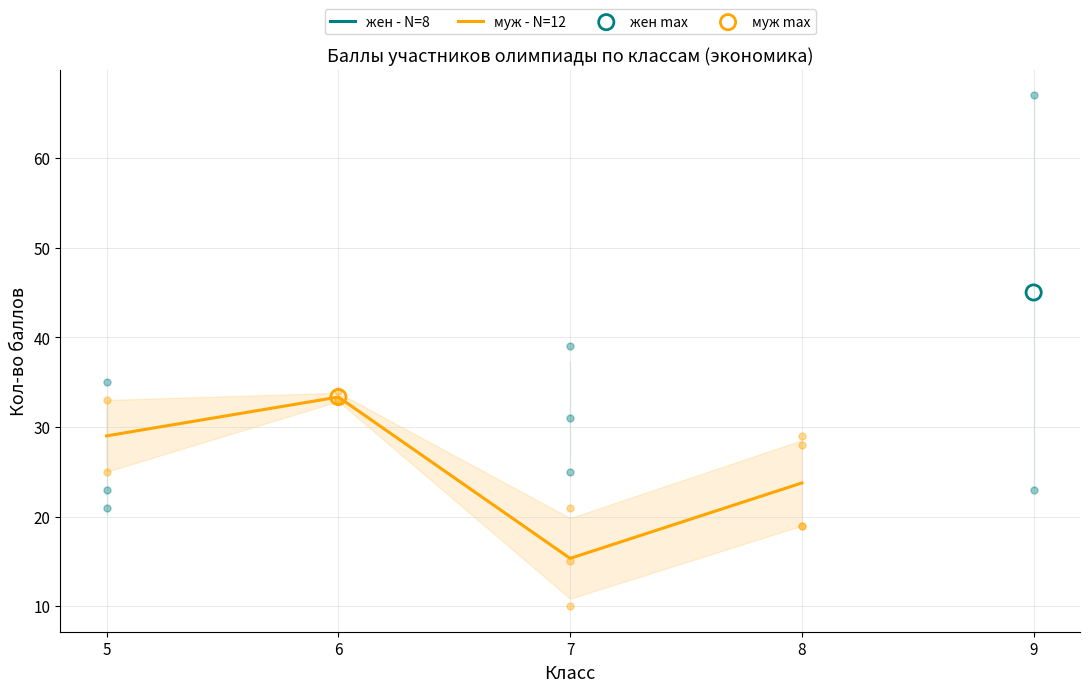

What are all the series names shown in the legend?

жен - N=8, муж - N=12